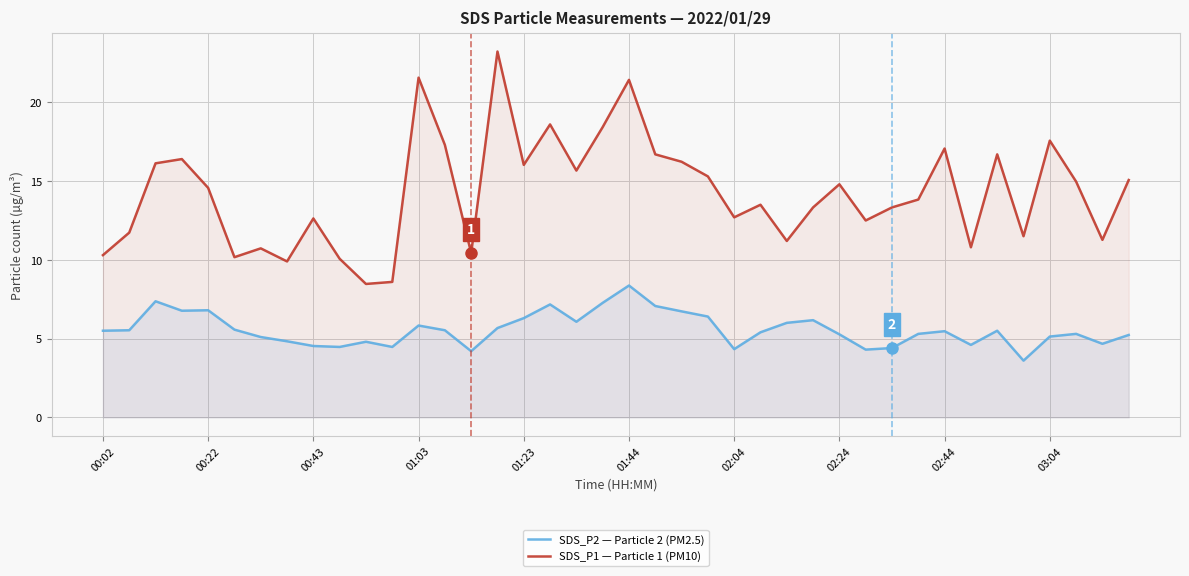

True or false: SDS_P2 — Particle 2 (PM2.5) and SDS_P1 — Particle 1 (PM10) cross at least once.

False